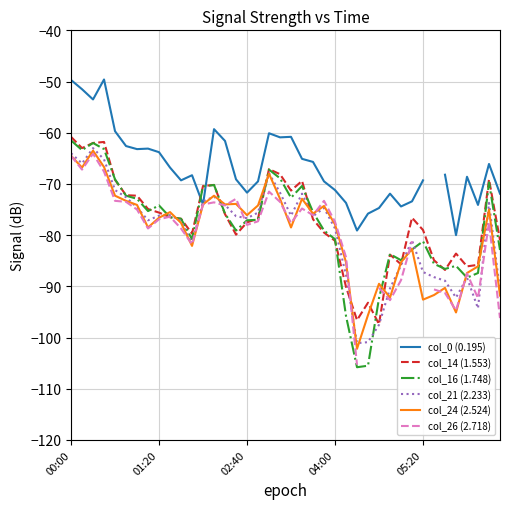

What is the total value across all series at 35?

-531.6